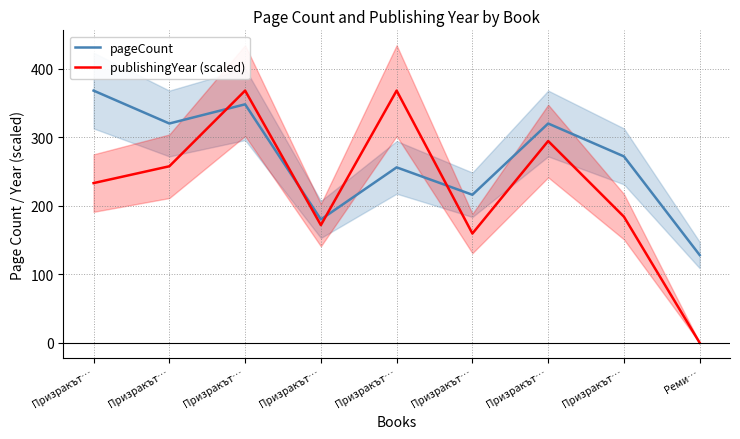

What is the approximate value of pageCount at Призракът…?

320.0